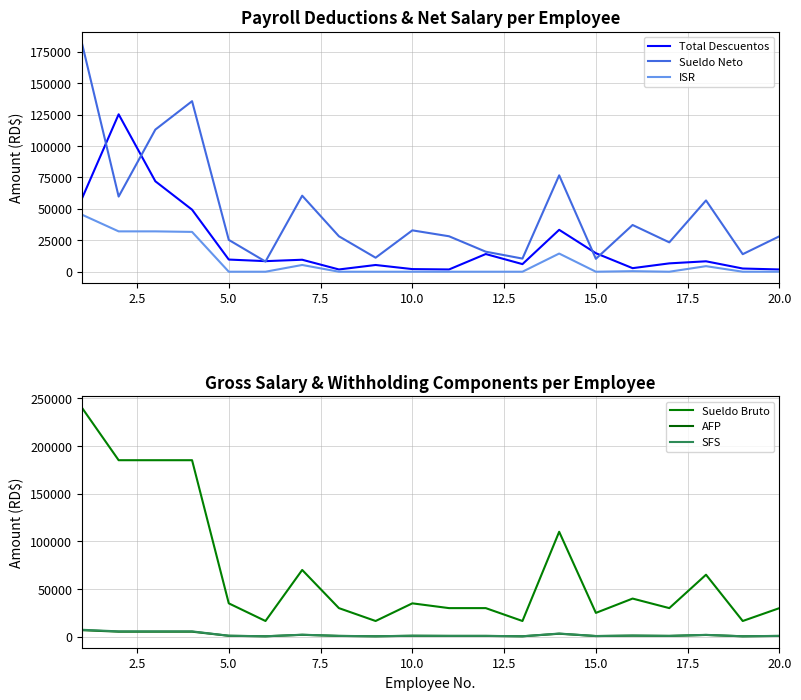

What is the minimum value for Sueldo Neto?

8085.2